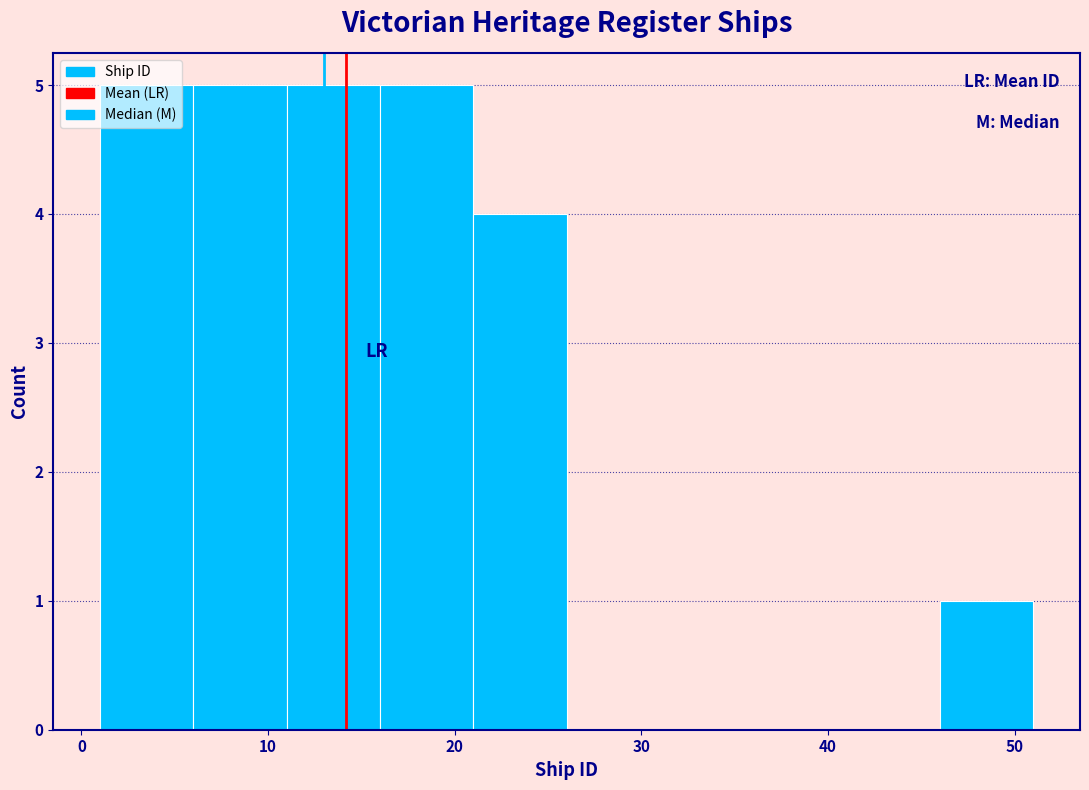

How tall is the bar that spans 1 to 6 on the x-axis? The values are not printed on the chart, so give them approximately, as read against the axis.

5